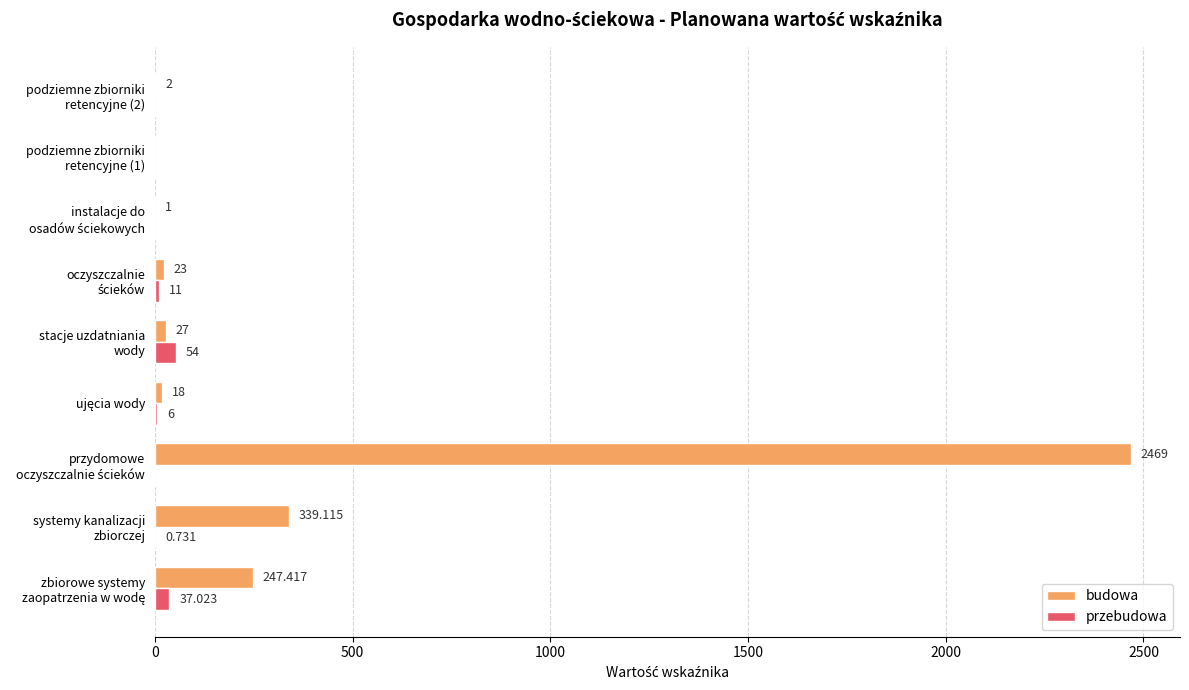

Which series has the largest total across all categories?

budowa